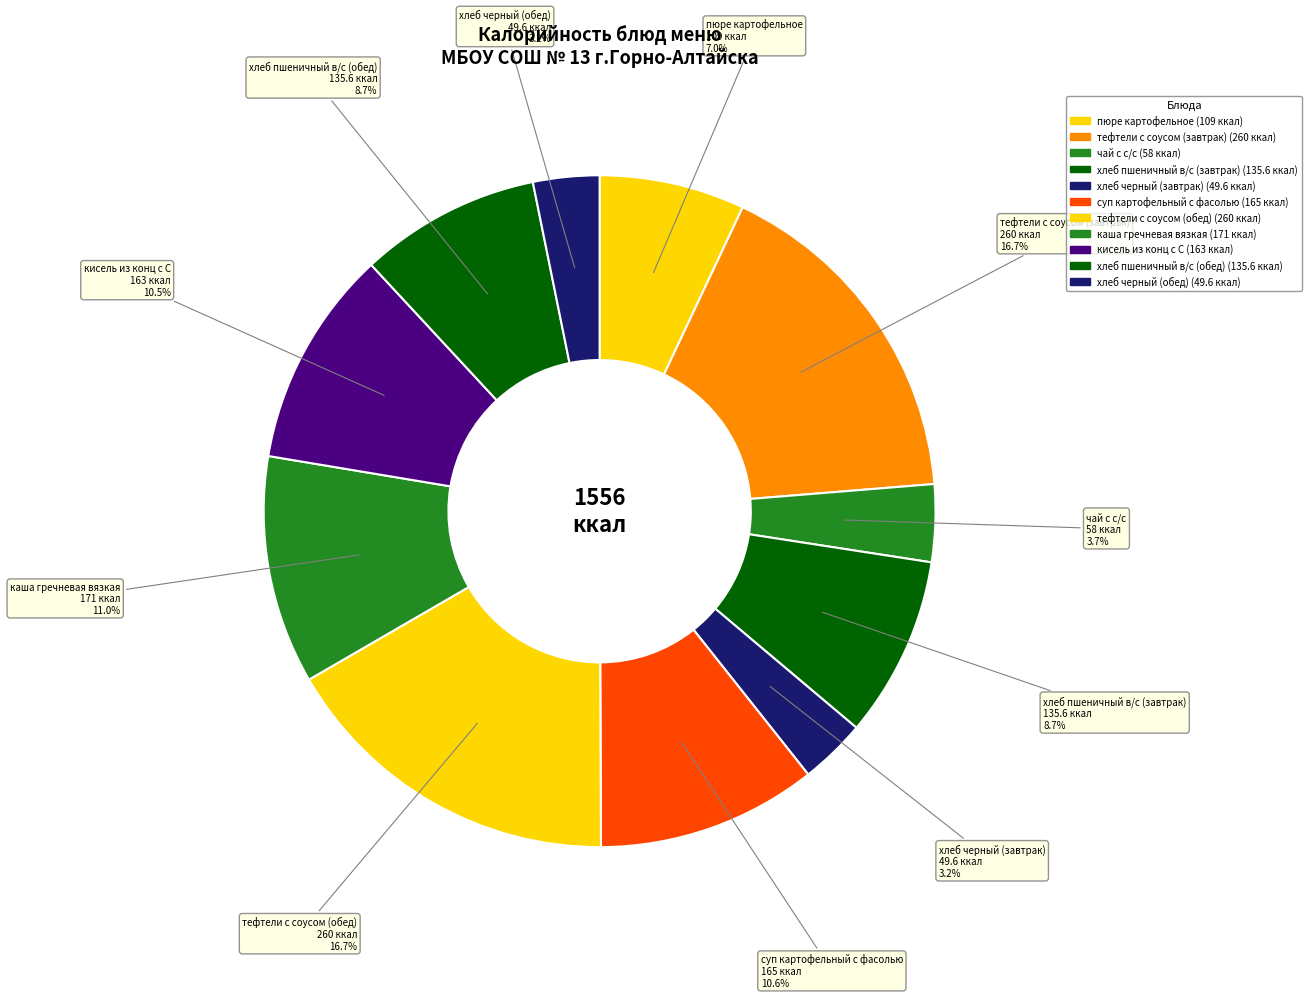

Rank the categories by value from highest to lowest.

тефтели с соусом (завтрак), тефтели с соусом (обед), каша гречневая вязкая, суп картофельный с фасолью, кисель из конц с С, хлеб пшеничный в/с (завтрак), хлеб пшеничный в/с (обед), пюре картофельное, чай с с/с, хлеб черный (завтрак), хлеб черный (обед)